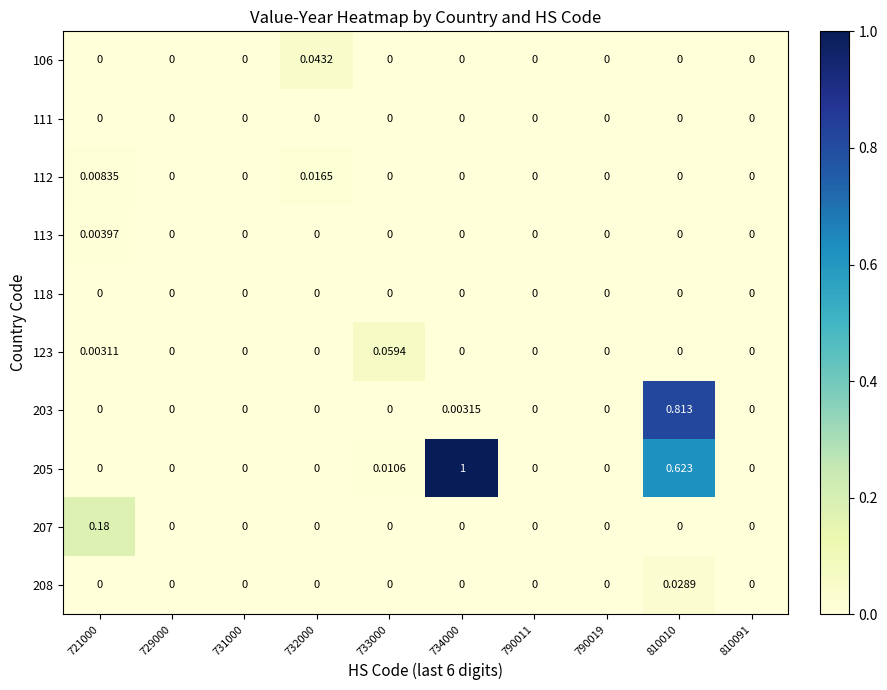

Count the number of categories in the chart.

10